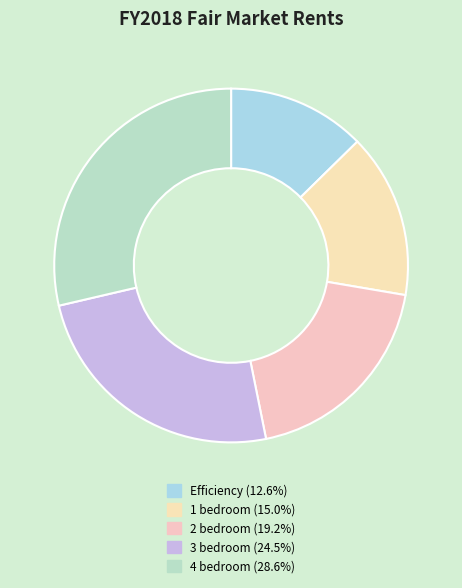

Count the number of slices in the pie.

5